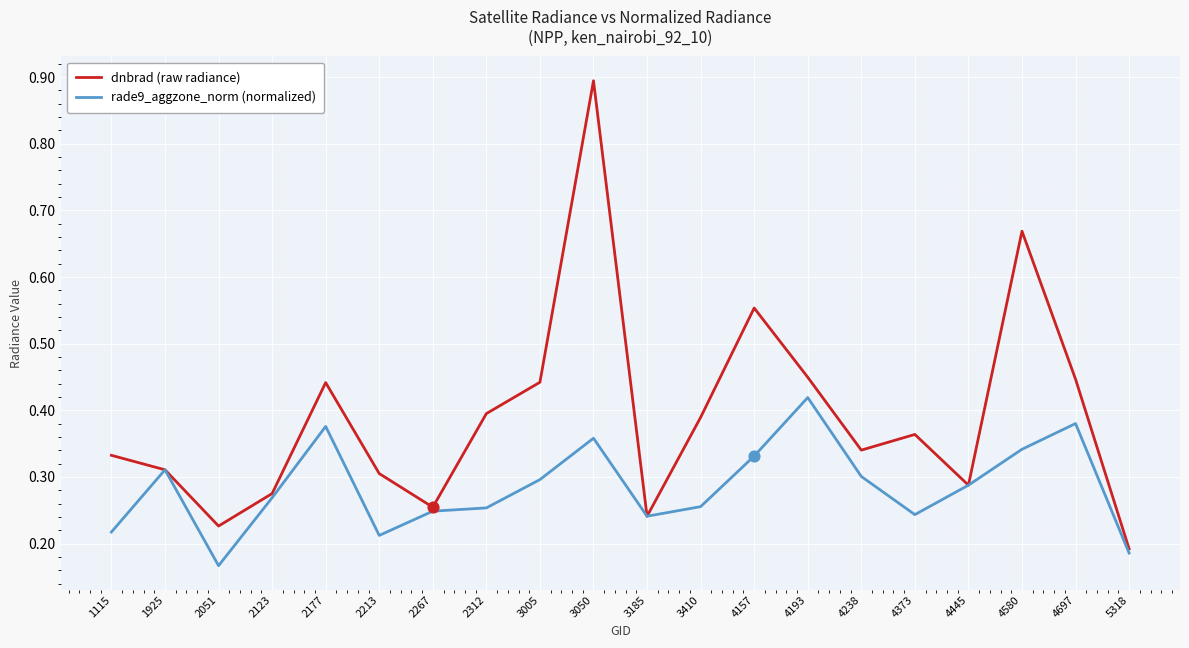

Which series changed the most between 3185 and 4373?

dnbrad (raw radiance)